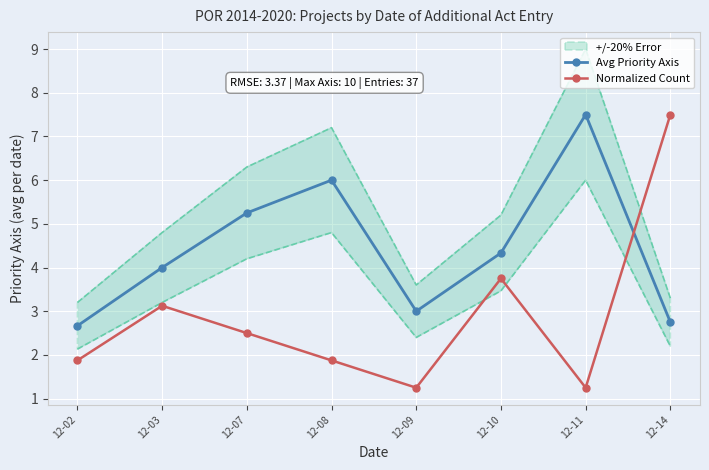

How many lines are shown in the chart?

2